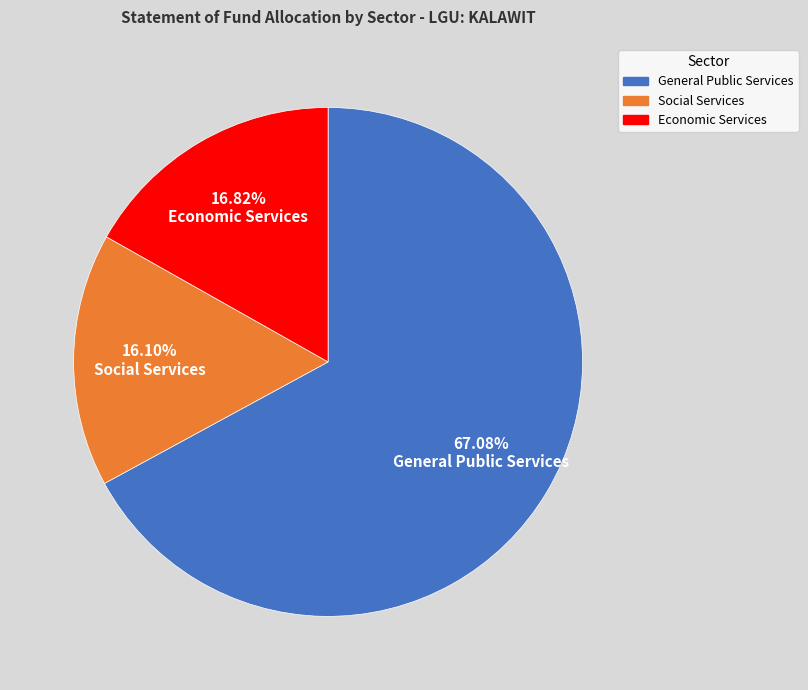

To the nearest percent, what is the average slice percentage?

33%